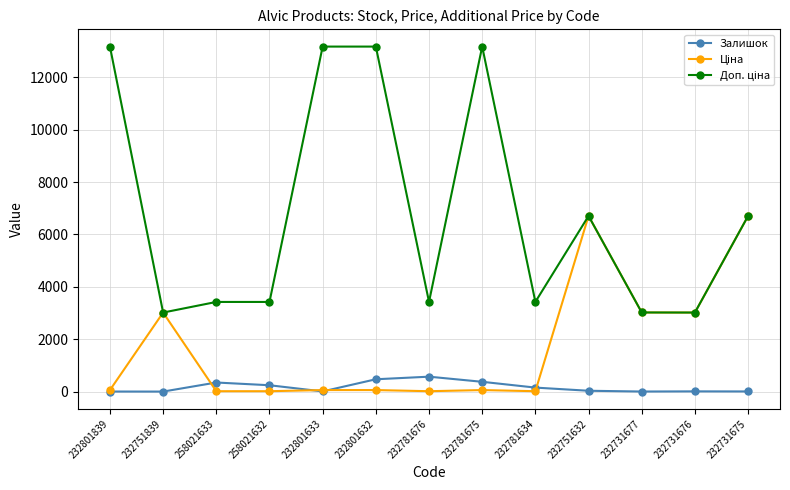

What is the sum of all Залишок values?

2219.0